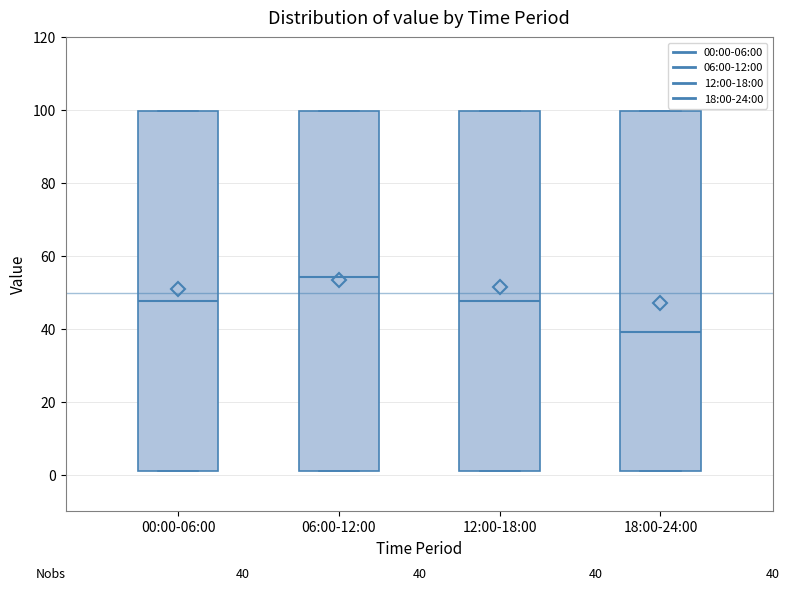

Which box's median line is the highest?

06:00-12:00